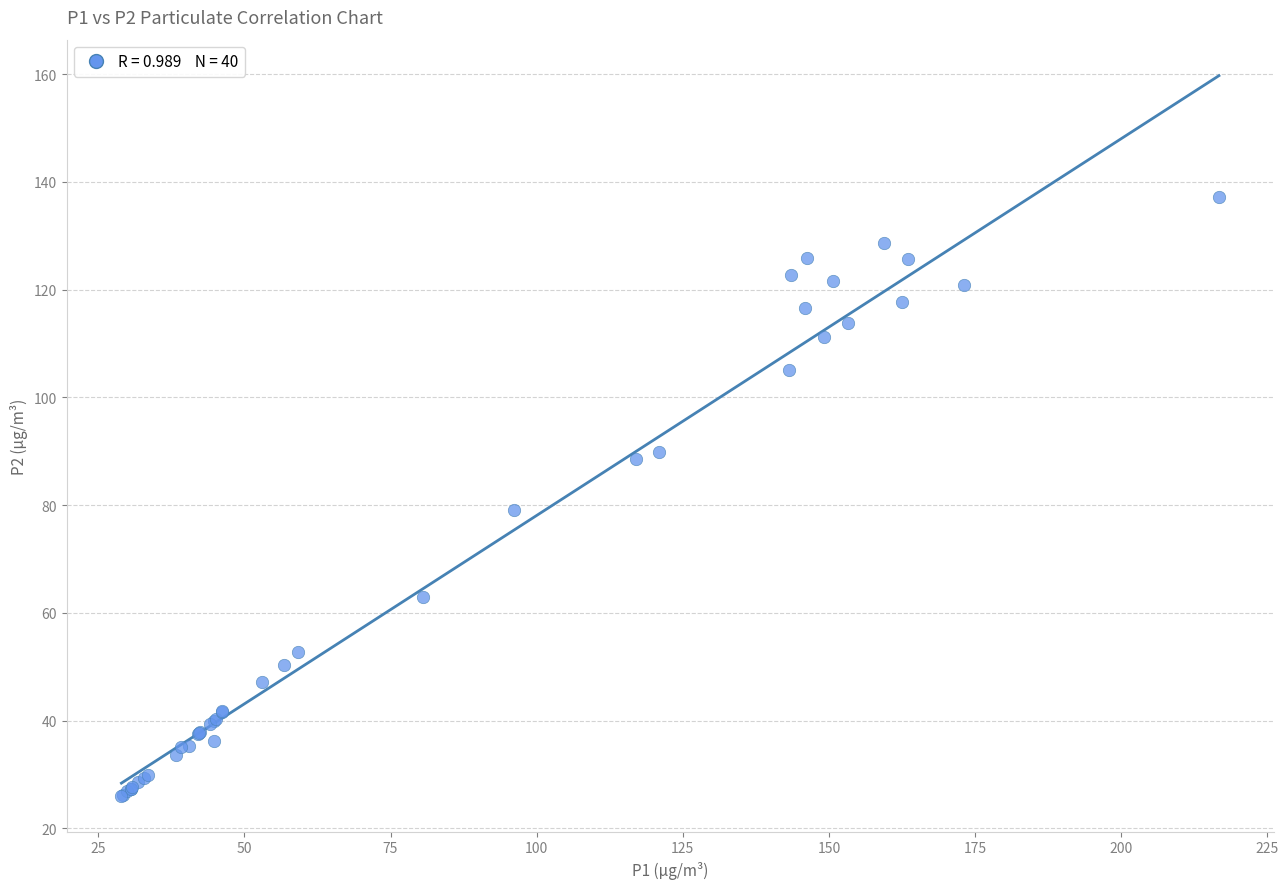

What Y value in the scatter plot is closest to 81?

79.0